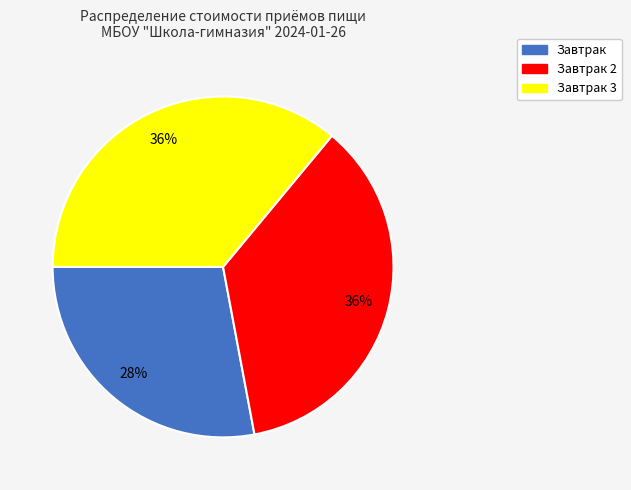

Is there any slice that represents more than half of the pie?

No